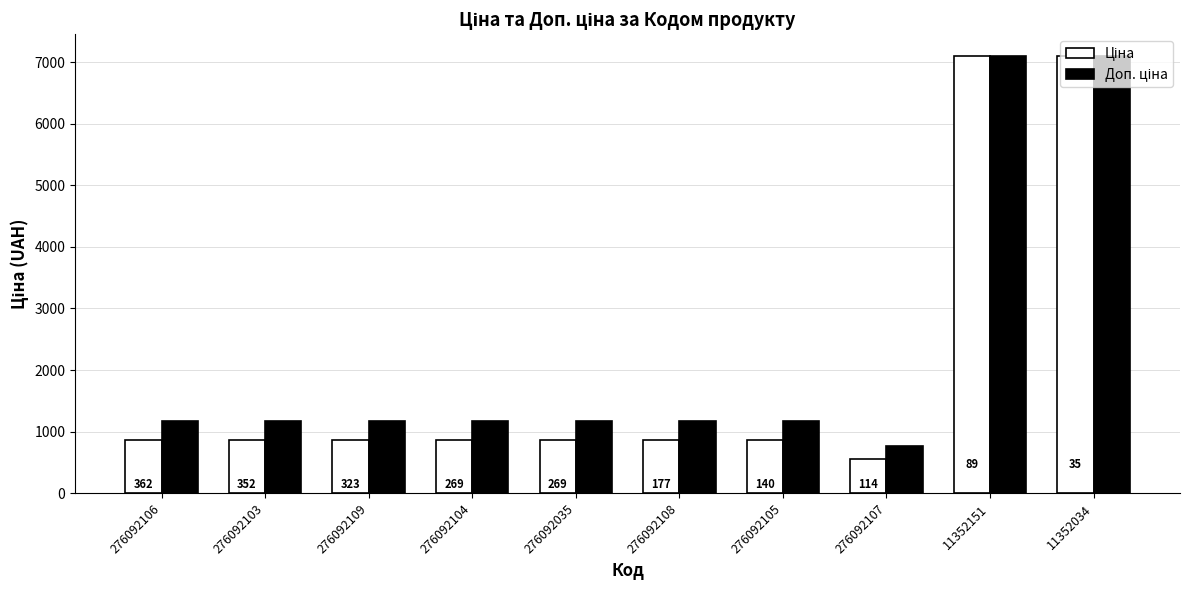

What is the sum of all Ціна values?

20798.2